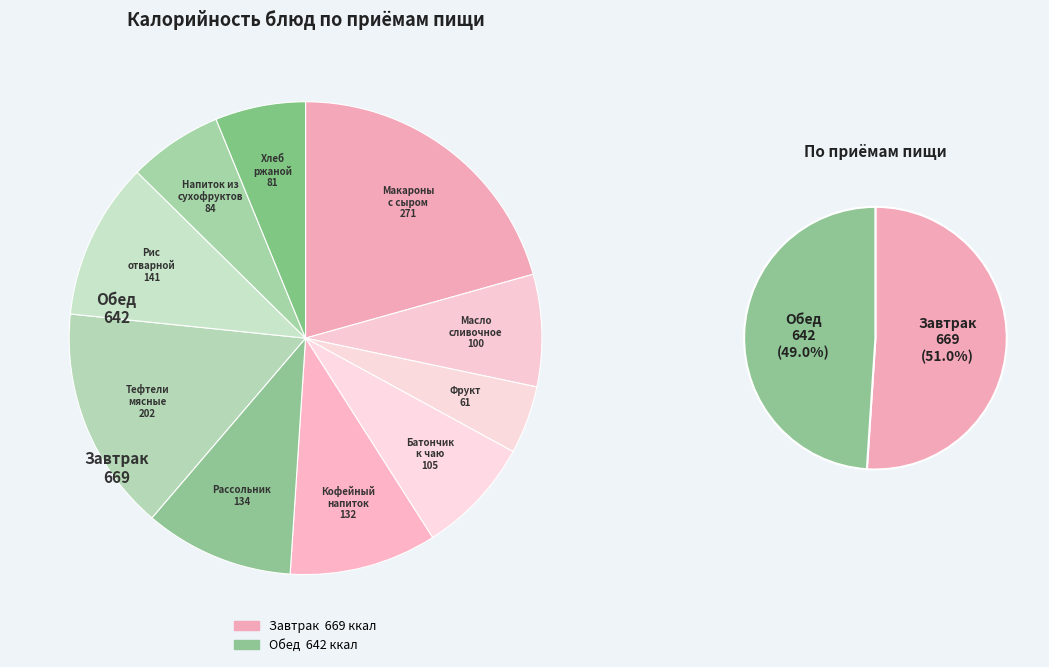

What is the ratio of the value at Тефтели мясные с соусом to the value at Макароны с сыром?

0.7